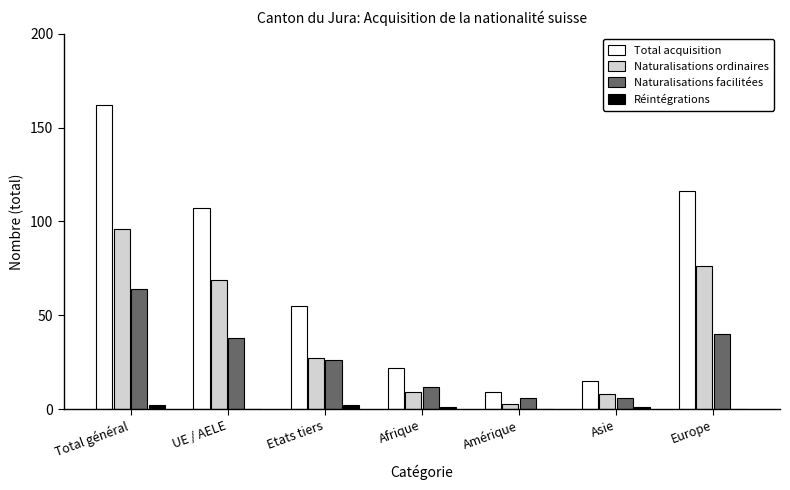

Which series changed the most between UE / AELE and Afrique?

Total acquisition